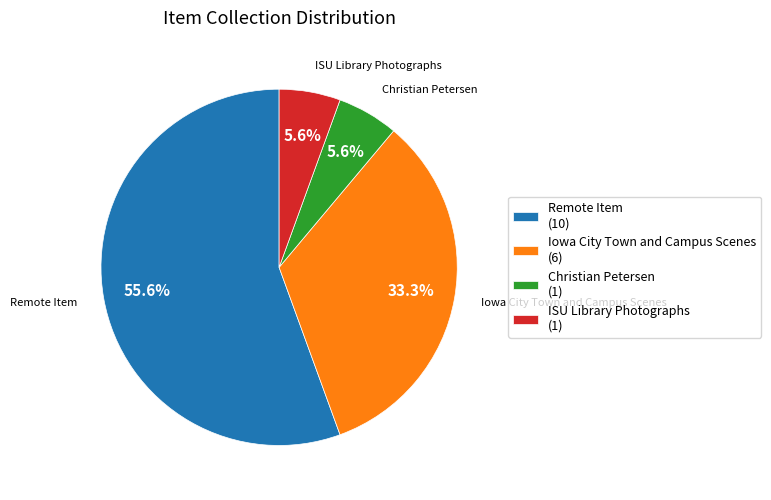

Is the sum of Remote Item (10) and Iowa City Town and Campus Scenes (6) greater than half?

Yes